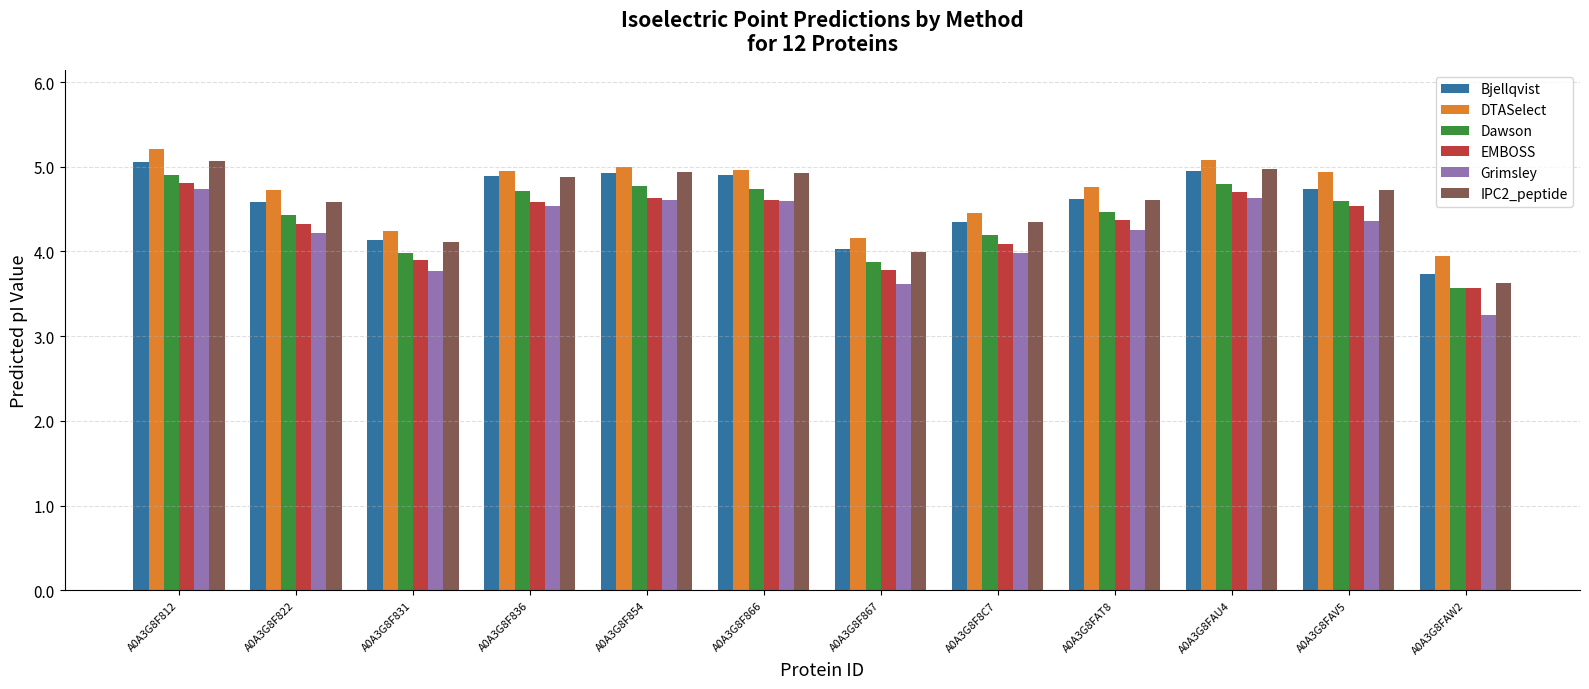

What is the spread (max minus min) of values at A0A3G8F8C7?

0.5